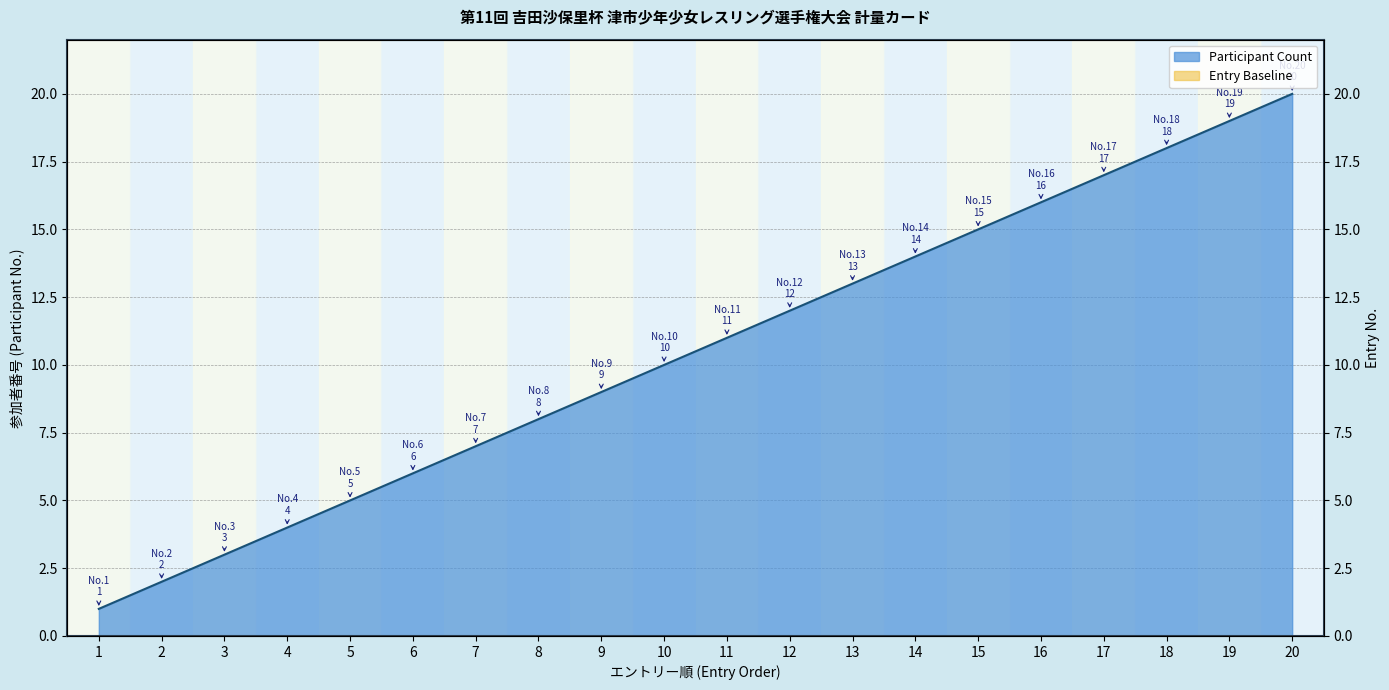

Read the value at 20, to the nearest 10.

20